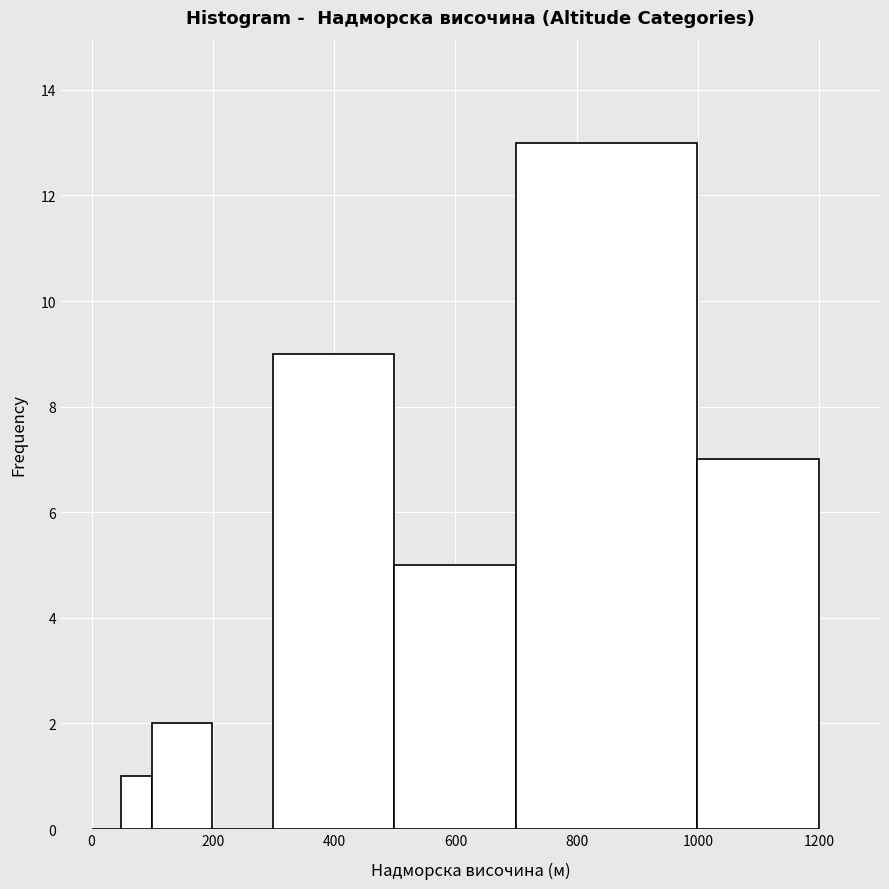

Read against the x-axis, roughly where is the centre of the tallest bar?

840